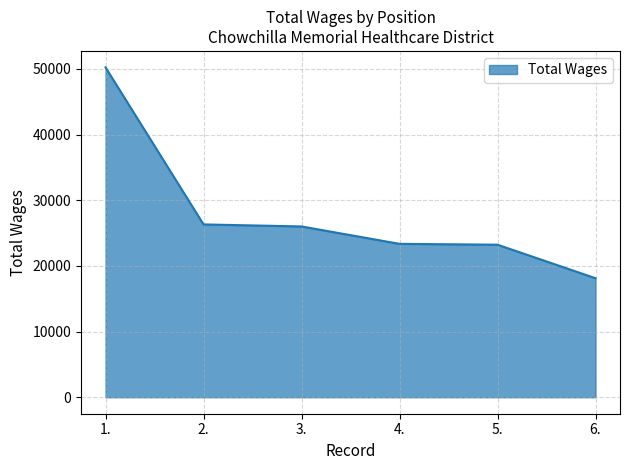

How many categories are shown in the chart?

6